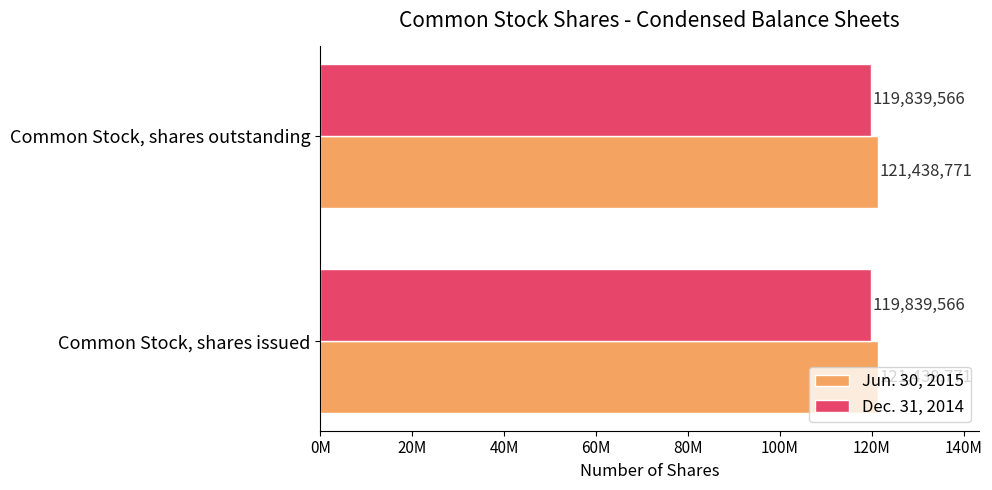

What is the sum of the Dec. 31, 2014 values at Common Stock, shares issued and Common Stock, shares outstanding?

239679132